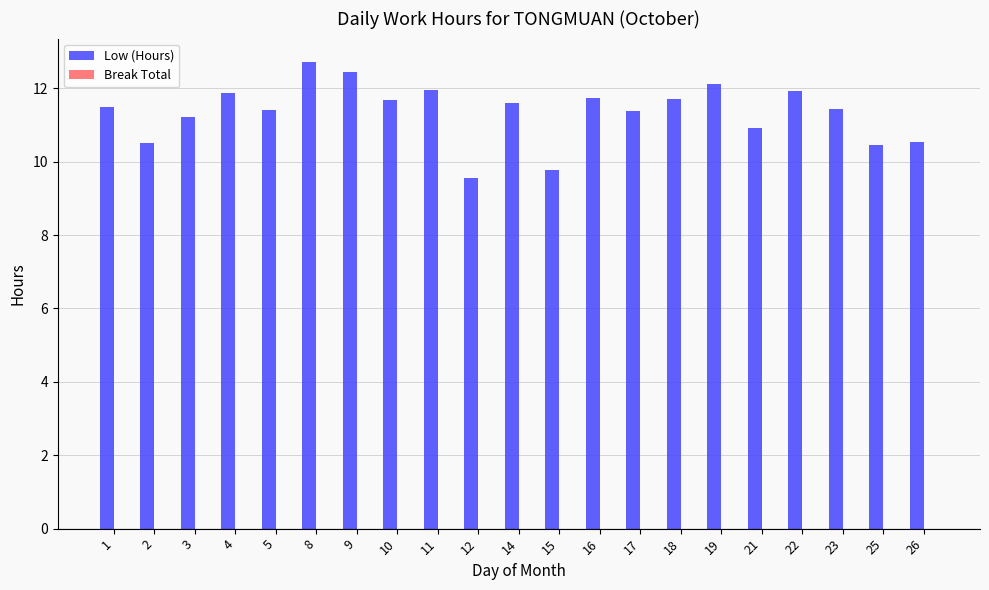

What is the sum of all values?

238.5